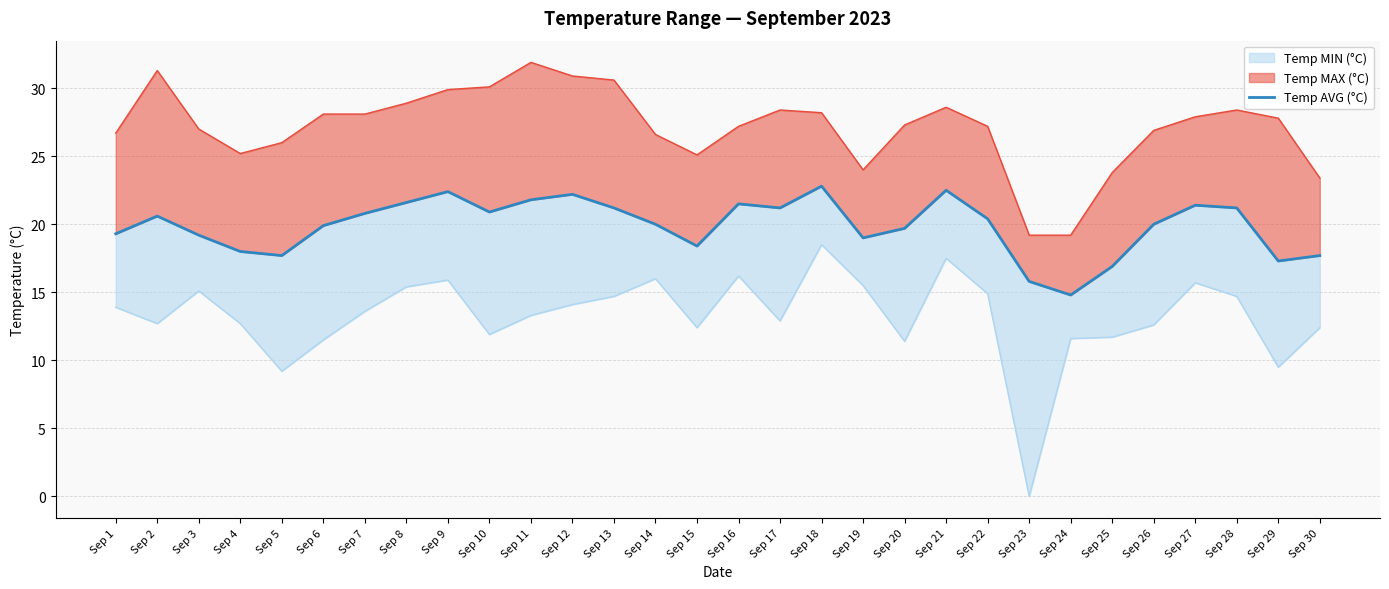

Reading right to left, transcribe all the data shown in this chart.

17.7	17.3	21.2	21.4	20.0	16.9	14.8	15.8	20.4	22.5	19.7	19.0	22.8	21.2	21.5	18.4	20.0	21.2	22.2	21.8	20.9	22.4	21.6	20.8	19.9	17.7	18.0	19.2	20.6	19.3